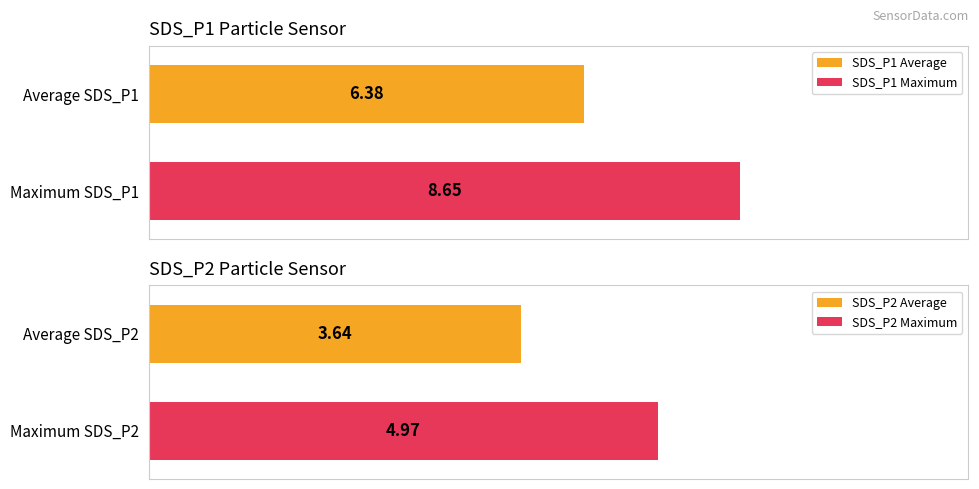

What is the greatest value displayed?

8.7